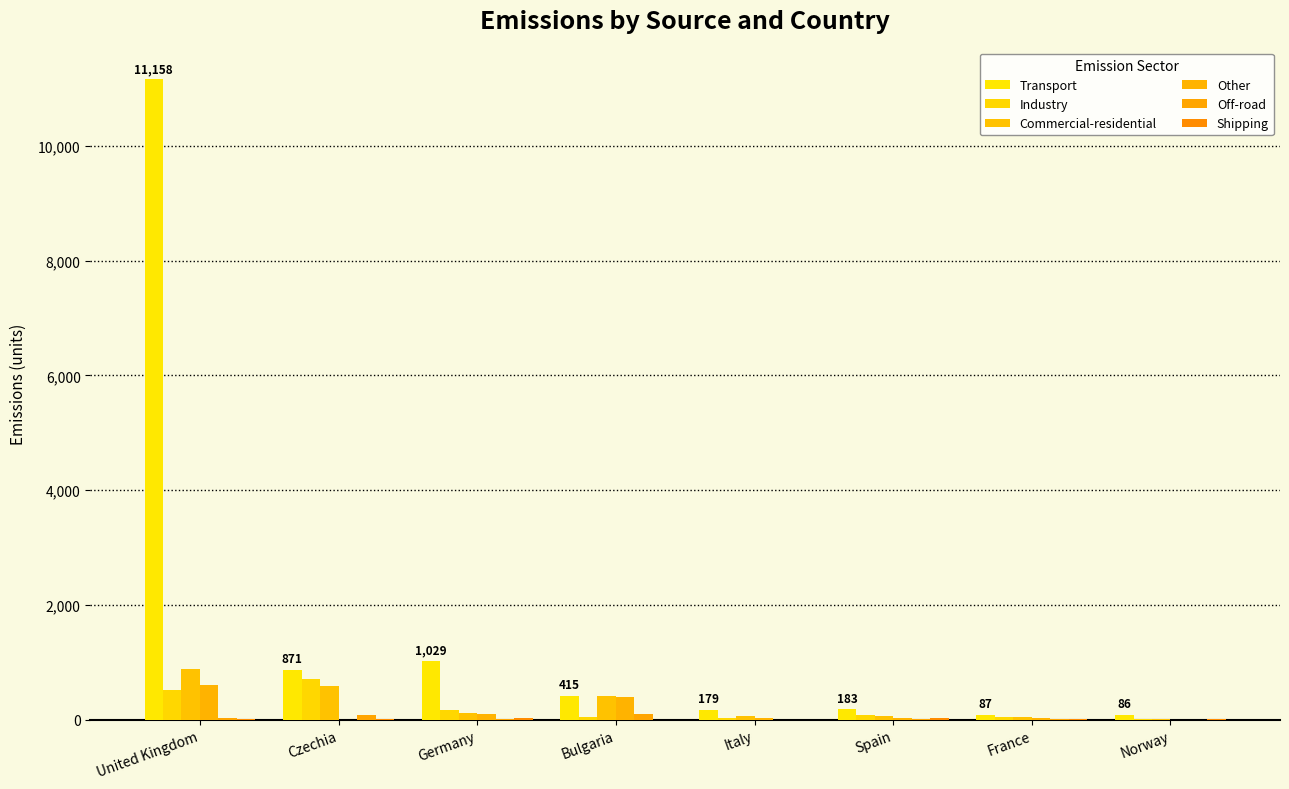

How many distinct data groups are displayed?

6